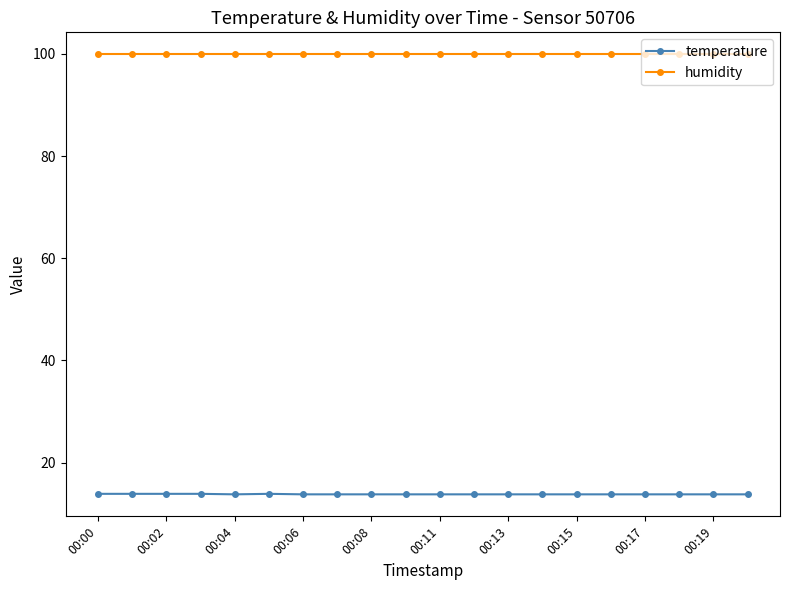

Which series has the largest total across all categories?

humidity